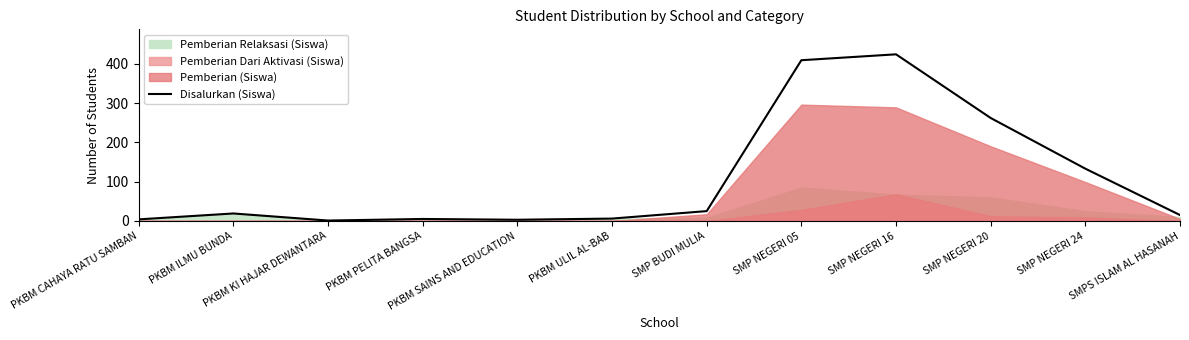

Which category has the highest value across all series?

SMP NEGERI 16